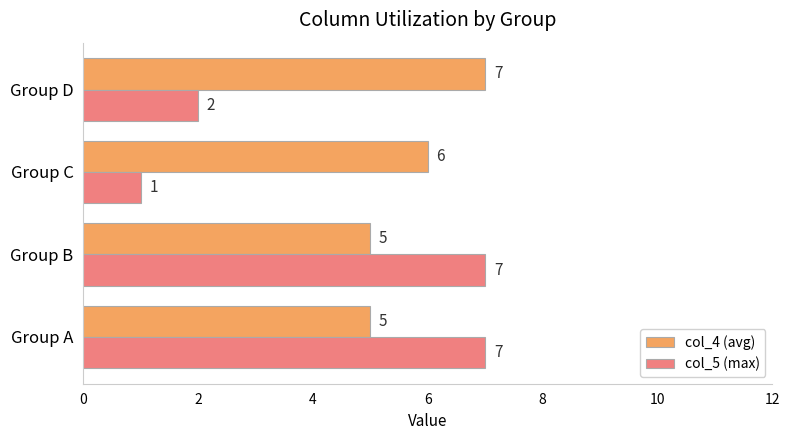

Read the col_5 (max) value at Group A.

7